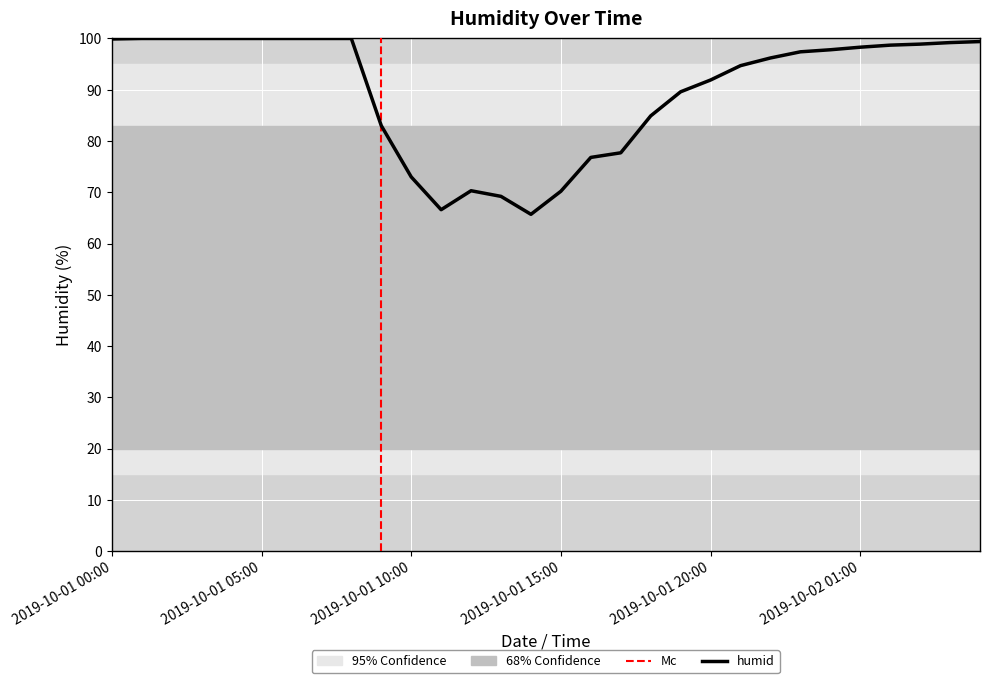

Between 2019-10-01 08:00 and 2019-10-01 16:00, which is larger?

2019-10-01 08:00